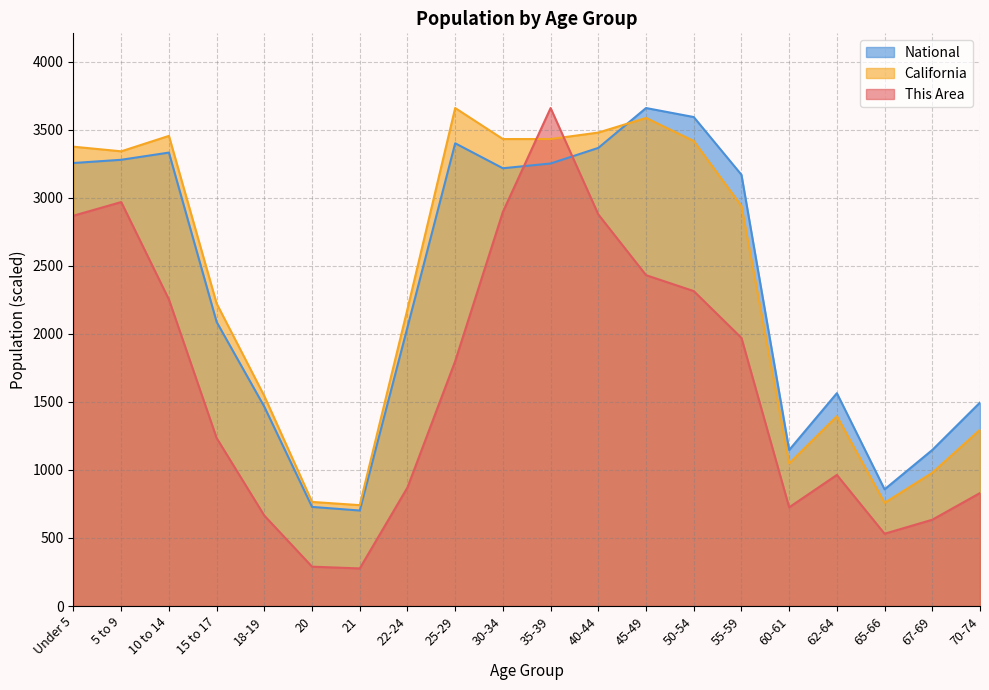

What is the total value across all series at 65-66?

2146.6